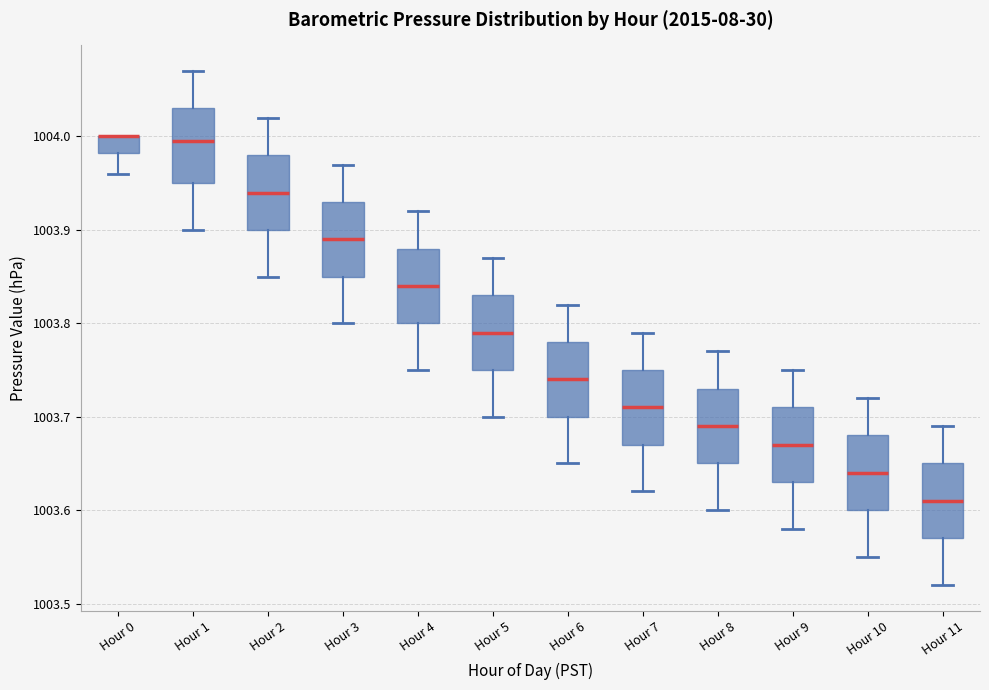

Reading left to right, read every box against the y-axis: the position of its median line, the range the box covers, and the ends of its whiskers. The values are not printed on the chart, so give them approximately, as read against the axis.

Hour 0: median 1004.00 (drawn on the box's upper edge), box 1003.98 to 1004.00, whiskers 1003.96 to 1004.00
Hour 1: median 1004.00, box 1003.95 to 1004.03, whiskers 1003.90 to 1004.07
Hour 2: median 1003.94, box 1003.90 to 1003.98, whiskers 1003.85 to 1004.02
Hour 3: median 1003.89, box 1003.85 to 1003.93, whiskers 1003.80 to 1003.97
Hour 4: median 1003.84, box 1003.80 to 1003.88, whiskers 1003.75 to 1003.92
Hour 5: median 1003.79, box 1003.75 to 1003.83, whiskers 1003.70 to 1003.87
Hour 6: median 1003.74, box 1003.70 to 1003.78, whiskers 1003.65 to 1003.82
Hour 7: median 1003.71, box 1003.67 to 1003.75, whiskers 1003.62 to 1003.79
Hour 8: median 1003.69, box 1003.65 to 1003.73, whiskers 1003.60 to 1003.77
Hour 9: median 1003.67, box 1003.63 to 1003.71, whiskers 1003.58 to 1003.75
Hour 10: median 1003.64, box 1003.60 to 1003.68, whiskers 1003.55 to 1003.72
Hour 11: median 1003.61, box 1003.57 to 1003.65, whiskers 1003.52 to 1003.69